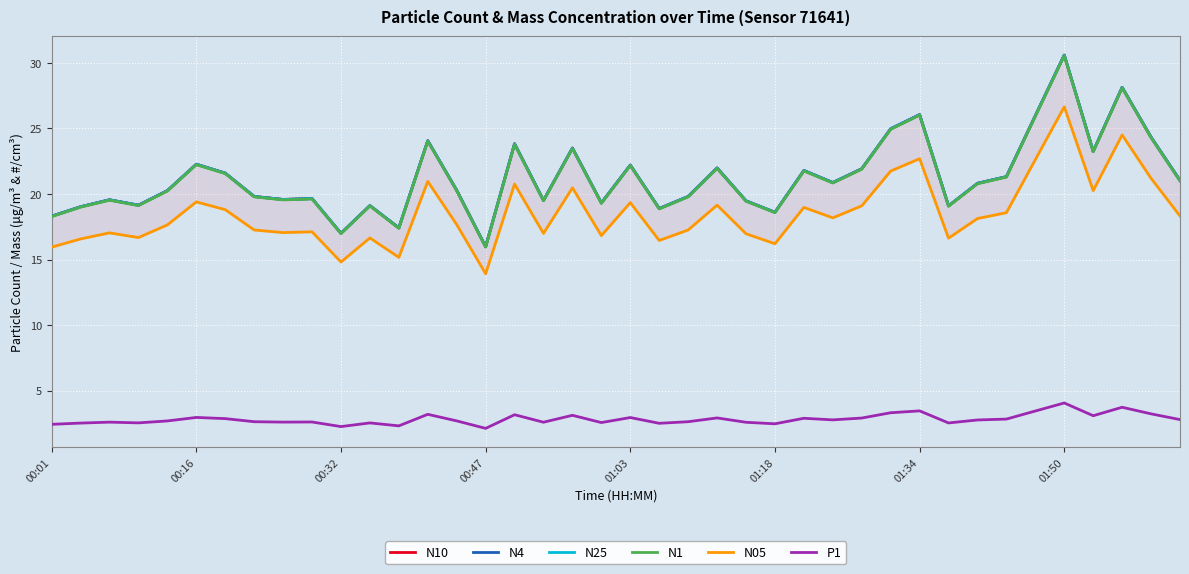

Which category has the lowest value in the N4 series?

00:47